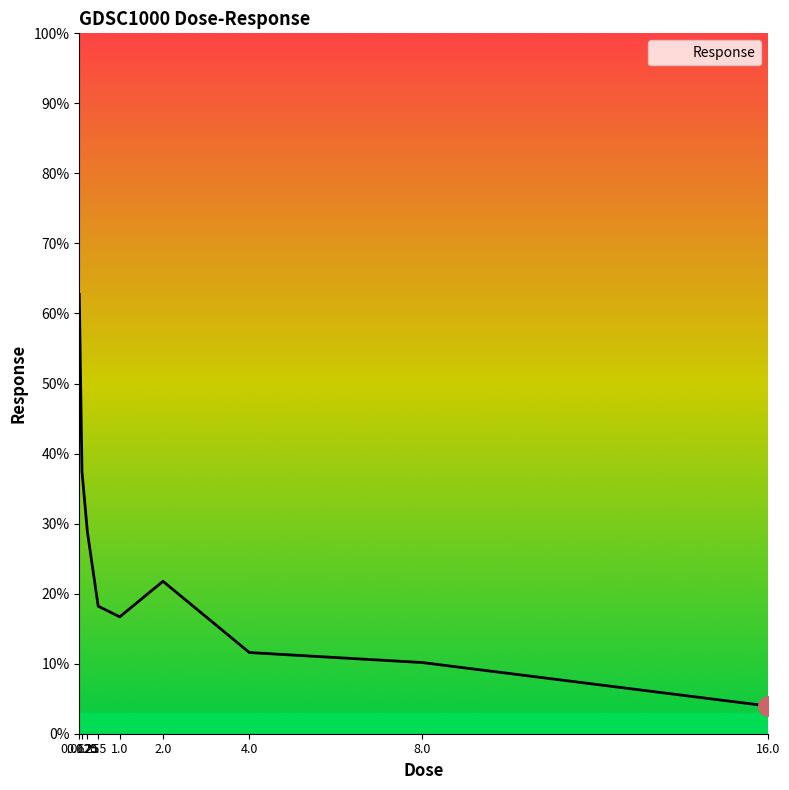

At which label is the value closest to 33?

0.25